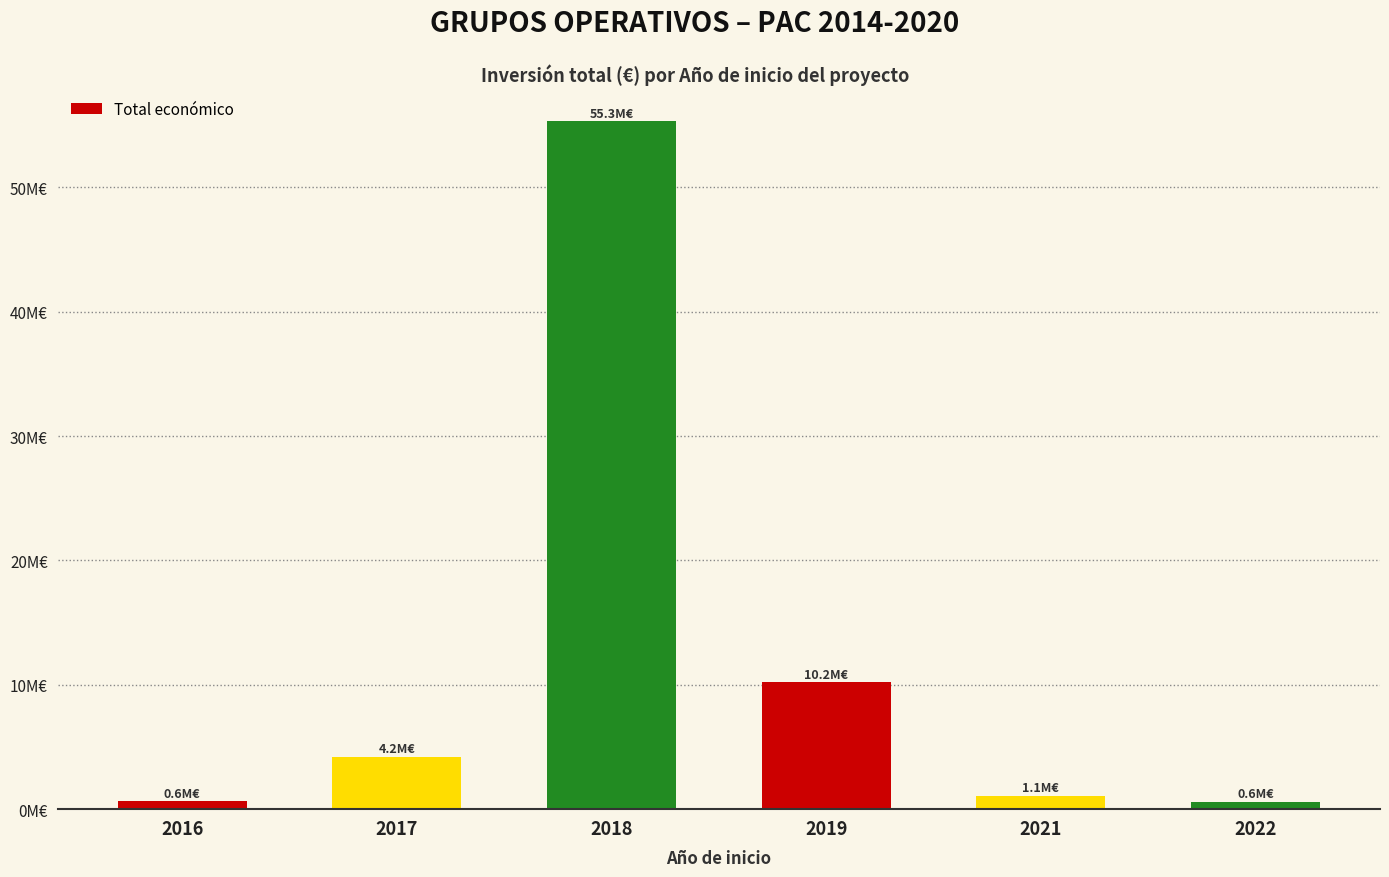

What is the change in value from 2018 to 2022?

-54713545